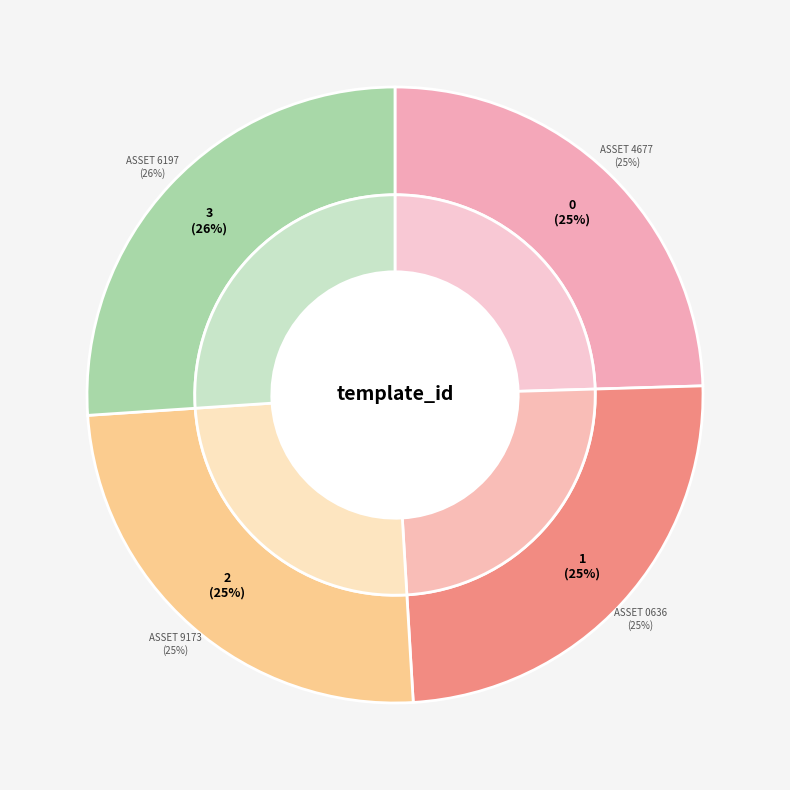

True or false: 1099851220636 accounts for 25% of the total.

True